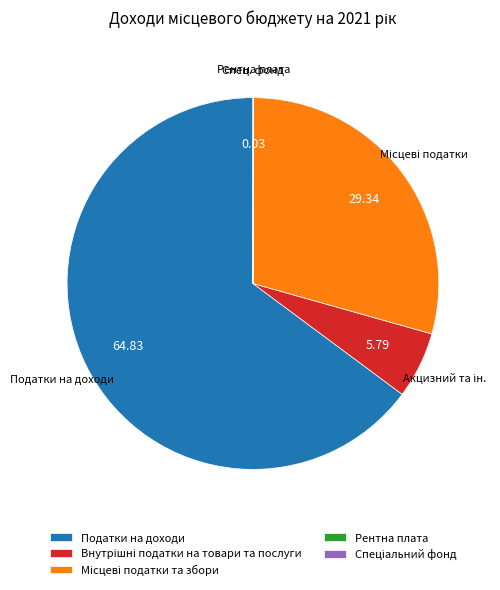

Is Податки на доходи the majority of the pie?

Yes